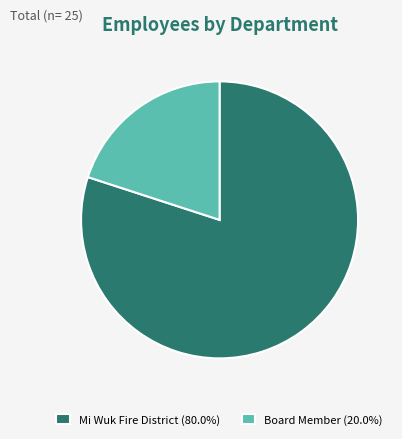

Is it true that Board Member is 7% of the pie?

False